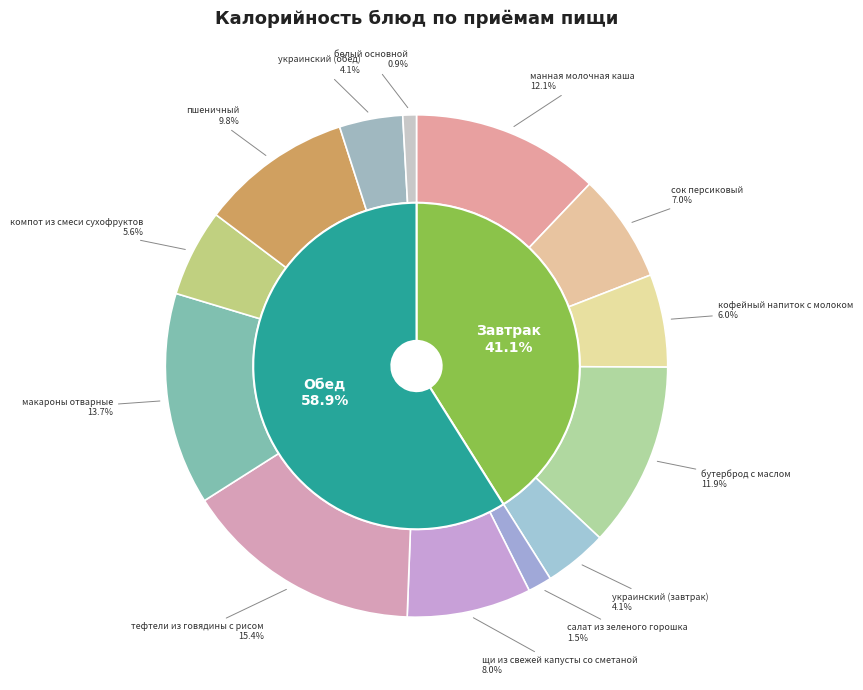

Combined, do украинский (обед) and украинский (завтрак) account for over 50%?

No